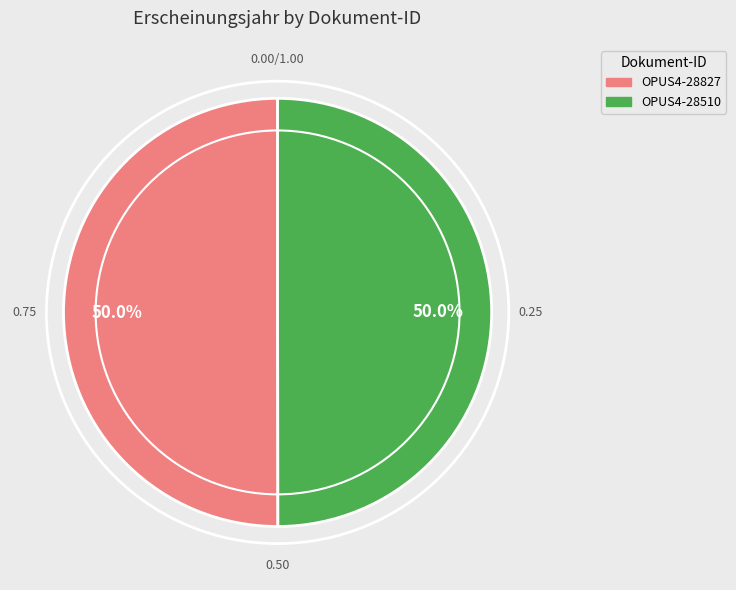

How many segments does this pie chart have?

2